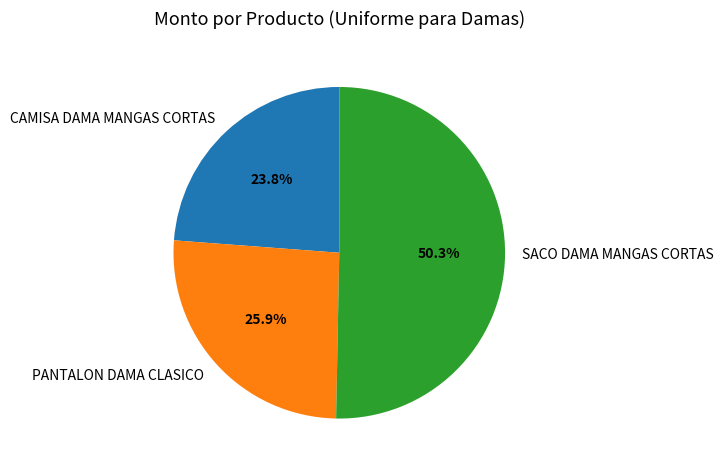

How many segments does this pie chart have?

3